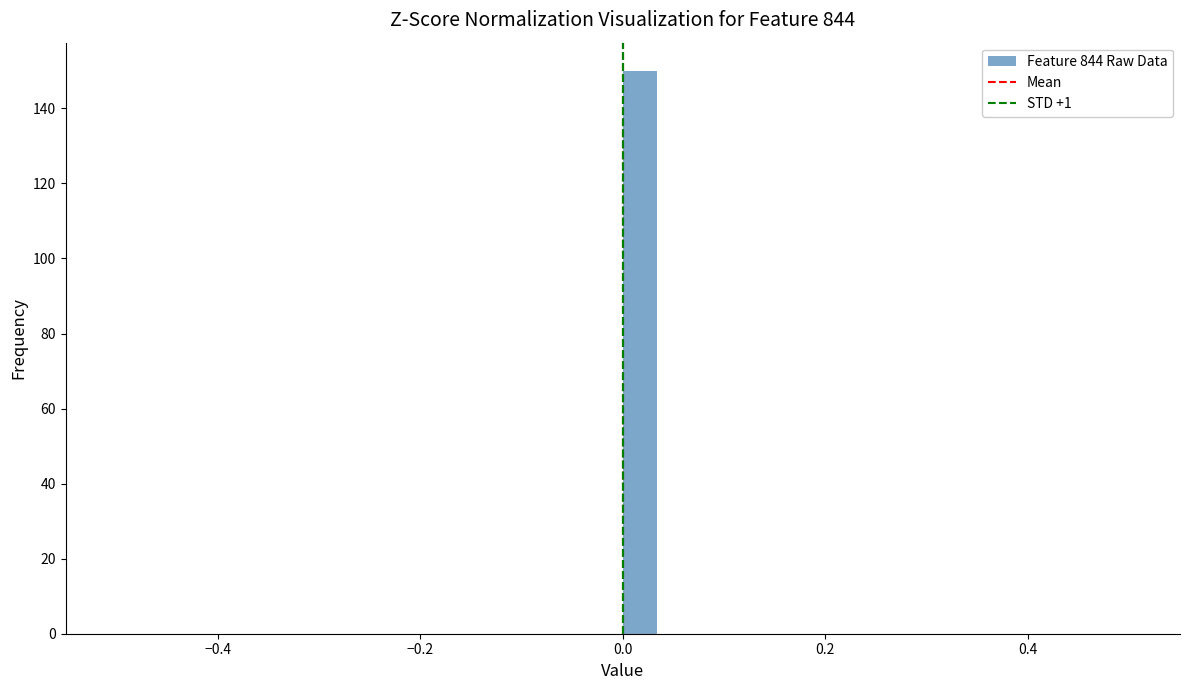

Read against the x-axis, roughly where is the centre of the tallest bar?

0.02